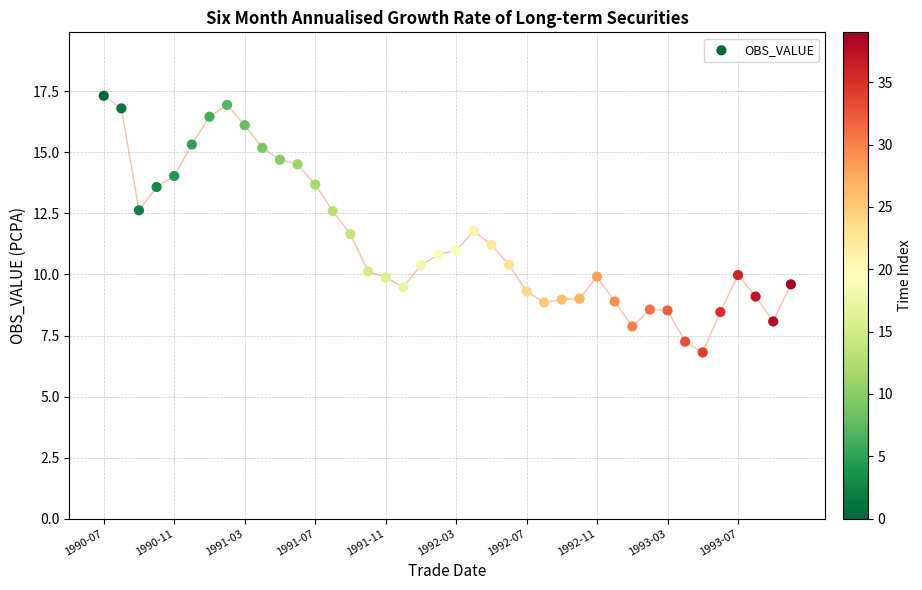

How many data points are displayed?

40